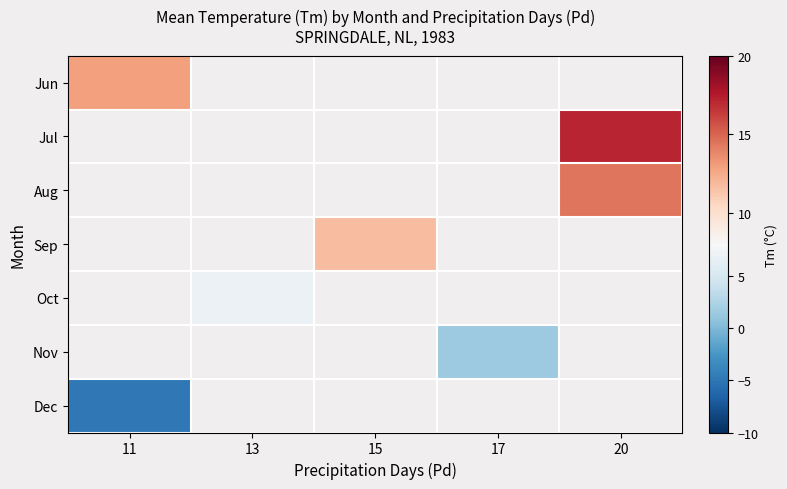

Rank the series by their average value, from lowest to highest.

Jun, Jul, Aug, Sep, Oct, Nov, Dec